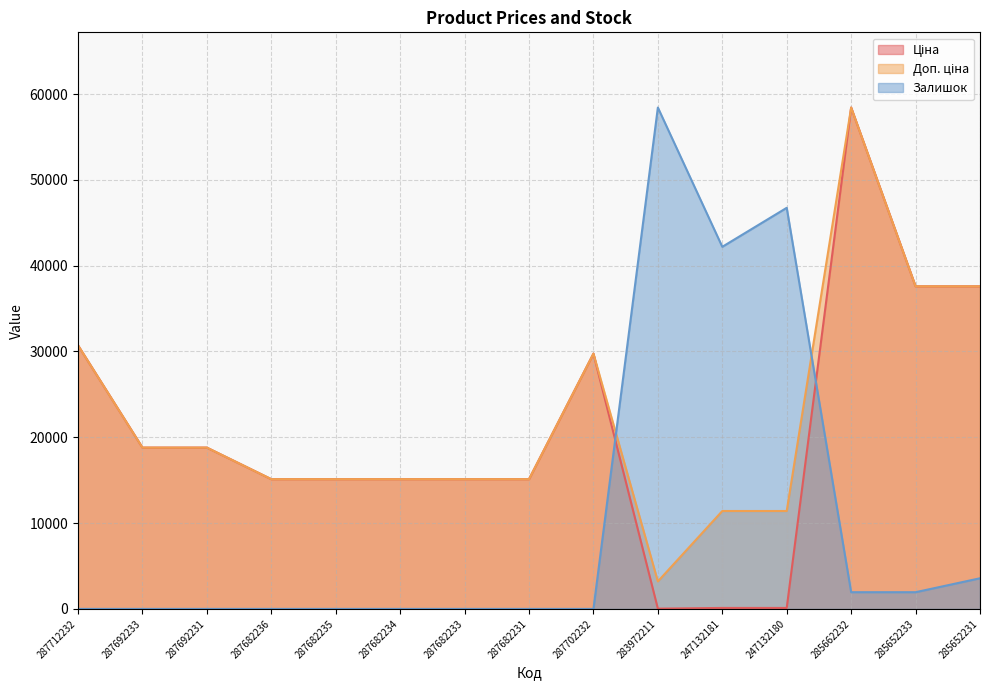

Between 287682233 and 285652231, which is larger?

285652231